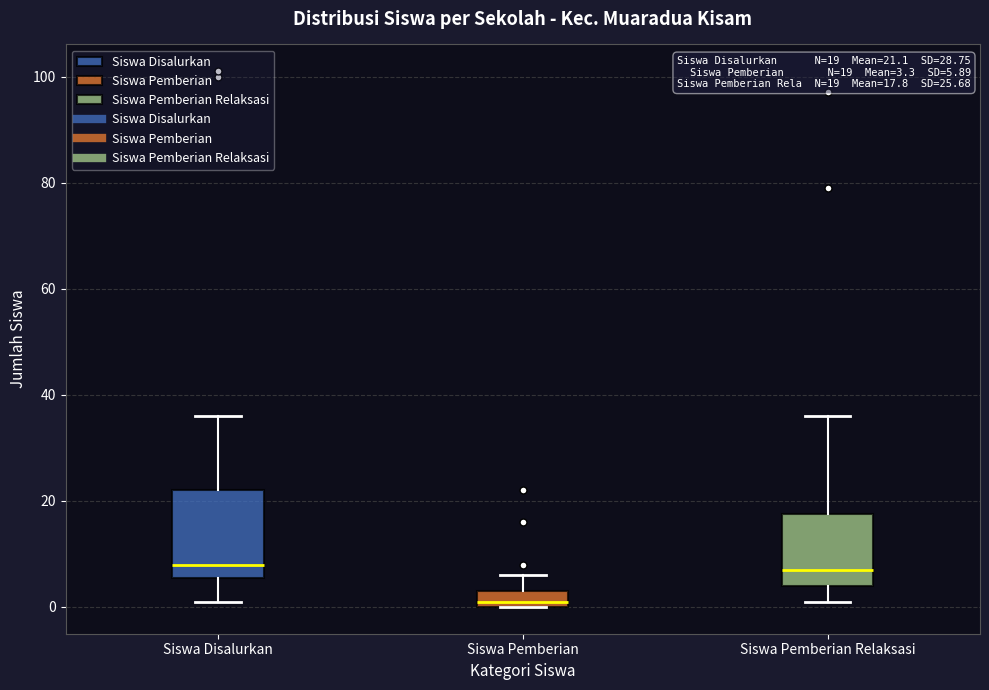

Which box has the lowest median line?

Siswa Pemberian